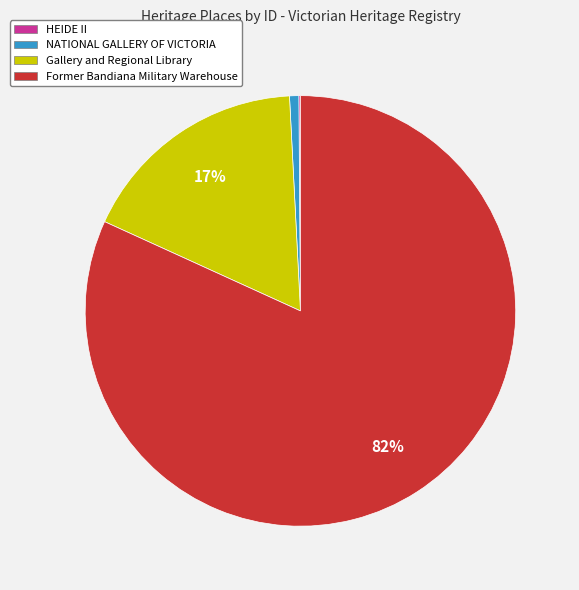

True or false: Former Bandiana Military Warehouse accounts for 82% of the total.

True